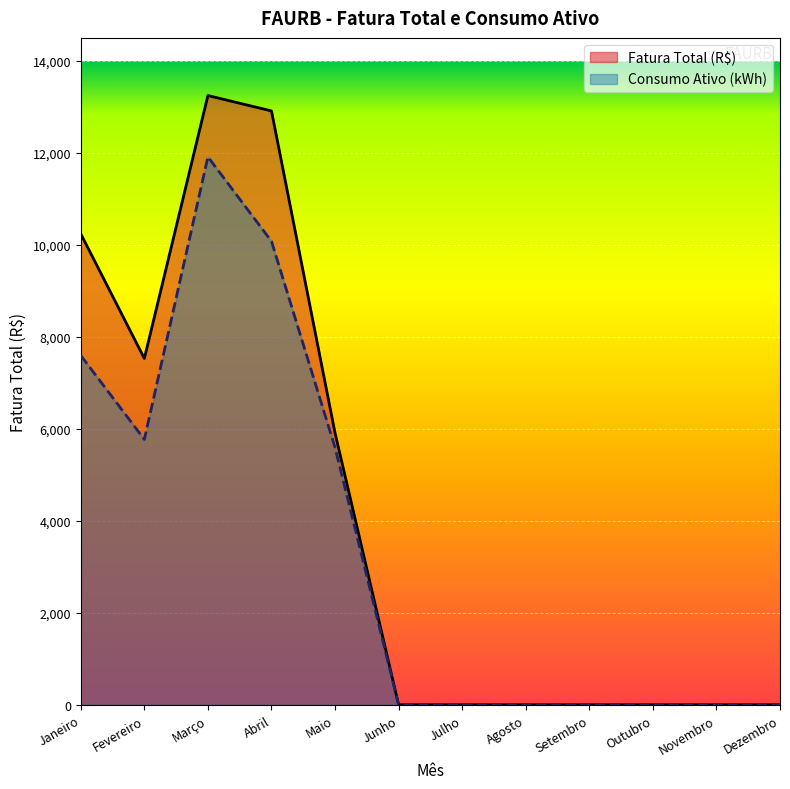

How many Consumo Ativo (kWh) values are between 0 and 7595?

10